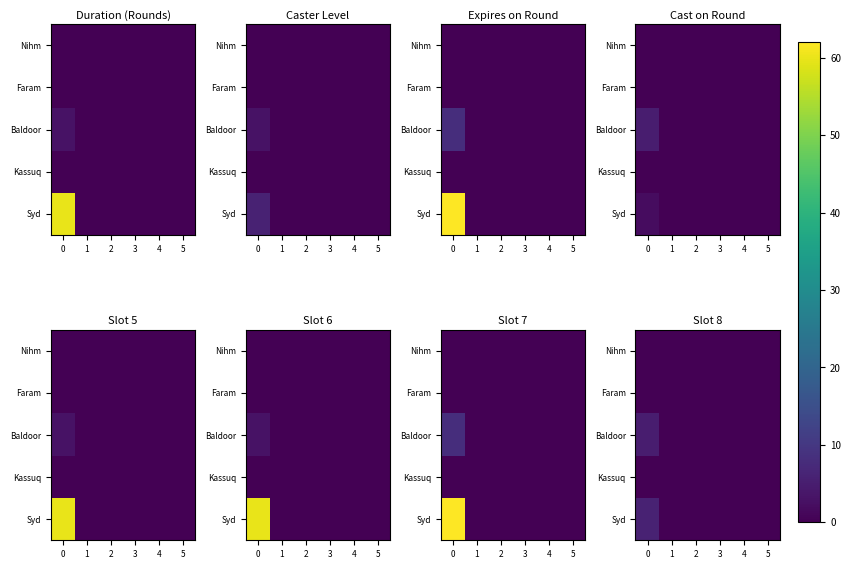

Which has a higher value, 5 or 4?

5